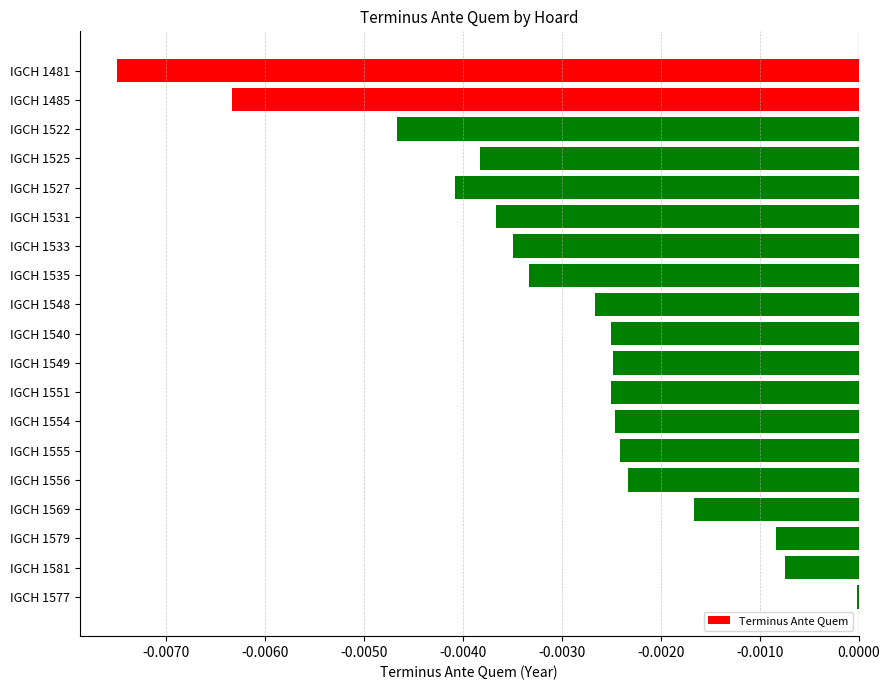

Which category has the highest value across all series?

IGCH 1577